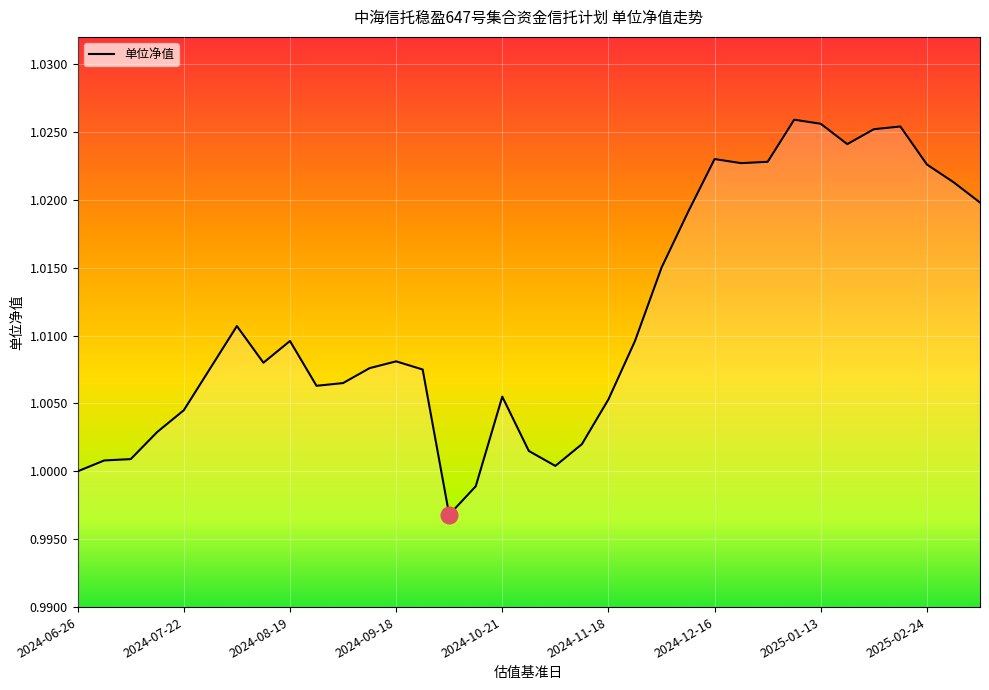

Reading left to right, extract all data points from this chart.

1.0	1.0	1.0	1.0	1.0	1.0	1.0	1.0	1.0	1.0	1.0	1.0	1.0	1.0	1.0	1.0	1.0	1.0	1.0	1.0	1.0	1.0	1.0	1.0	1.0	1.0	1.0	1.0	1.0	1.0	1.0	1.0	1.0	1.0	1.0